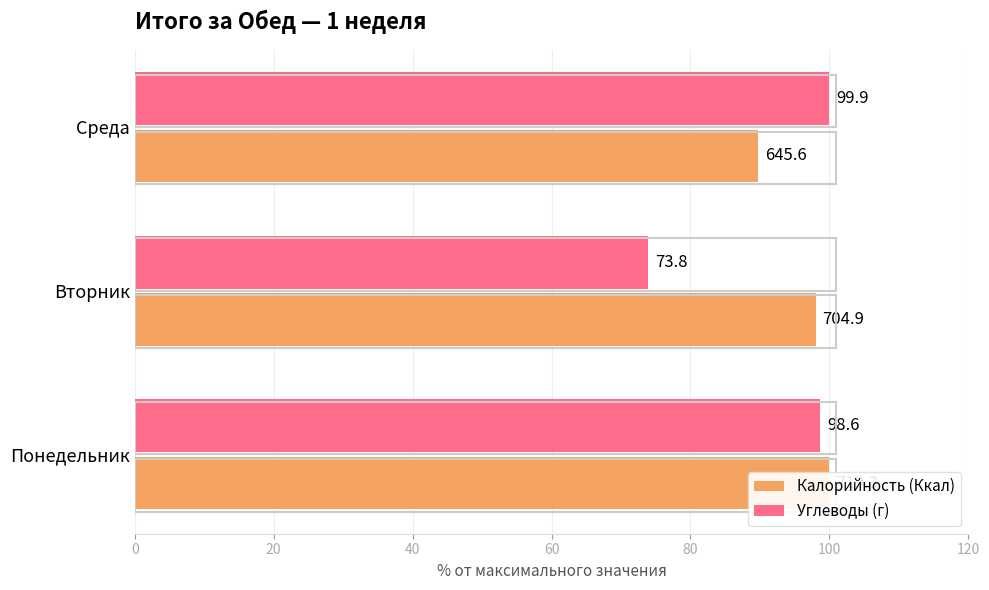

Rank the series by their average value, from highest to lowest.

Калорийность (Ккал), Углеводы (г)